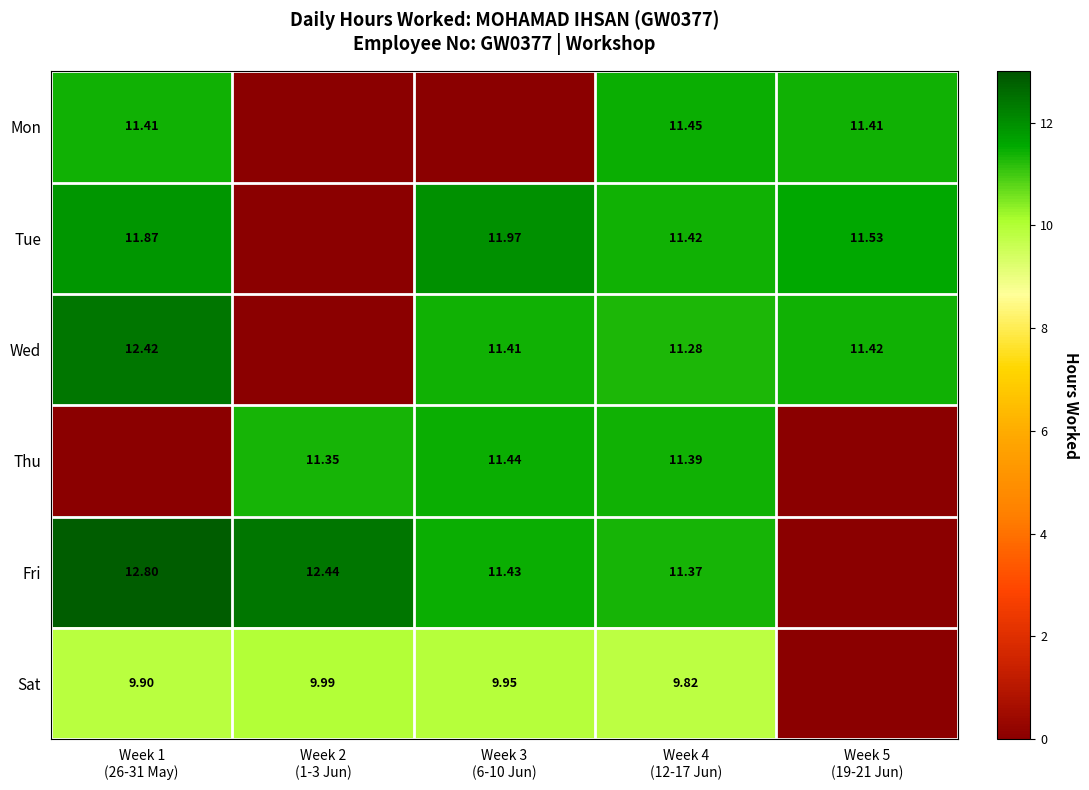

Between Week 1 (26-31 May) and Week 3 (6-10 Jun), which series saw the biggest shift?

Thu